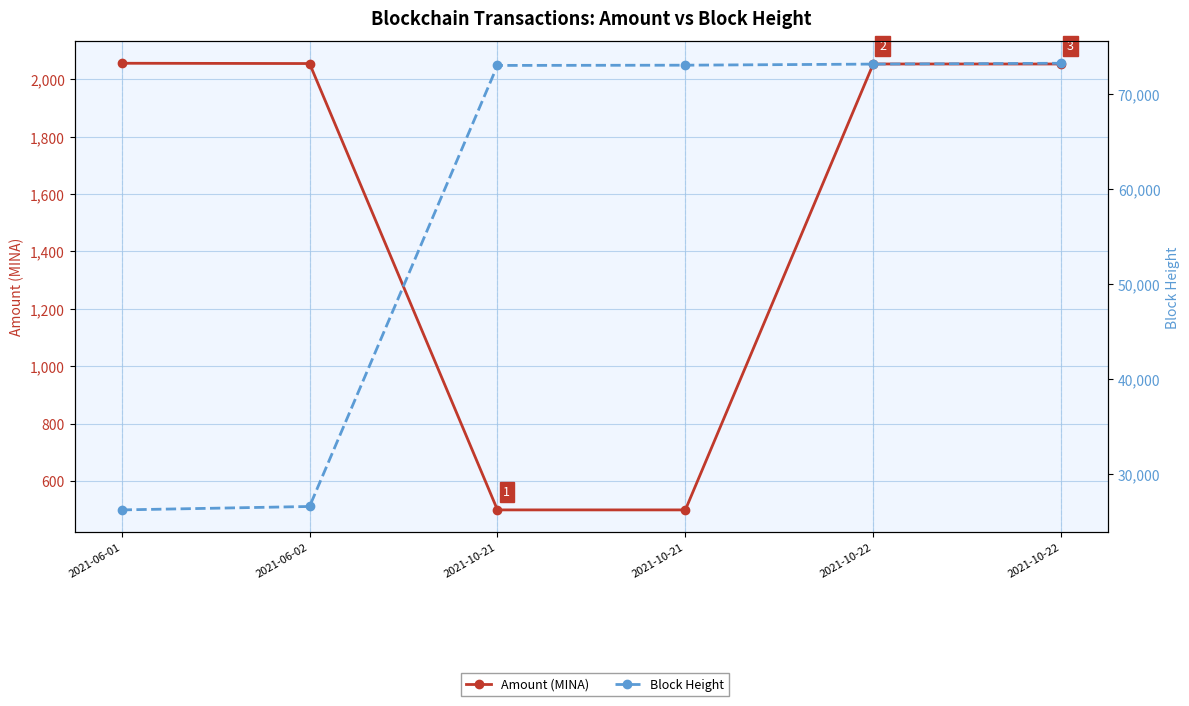

True or false: Block Height and Amount (MINA) cross at least once.

False